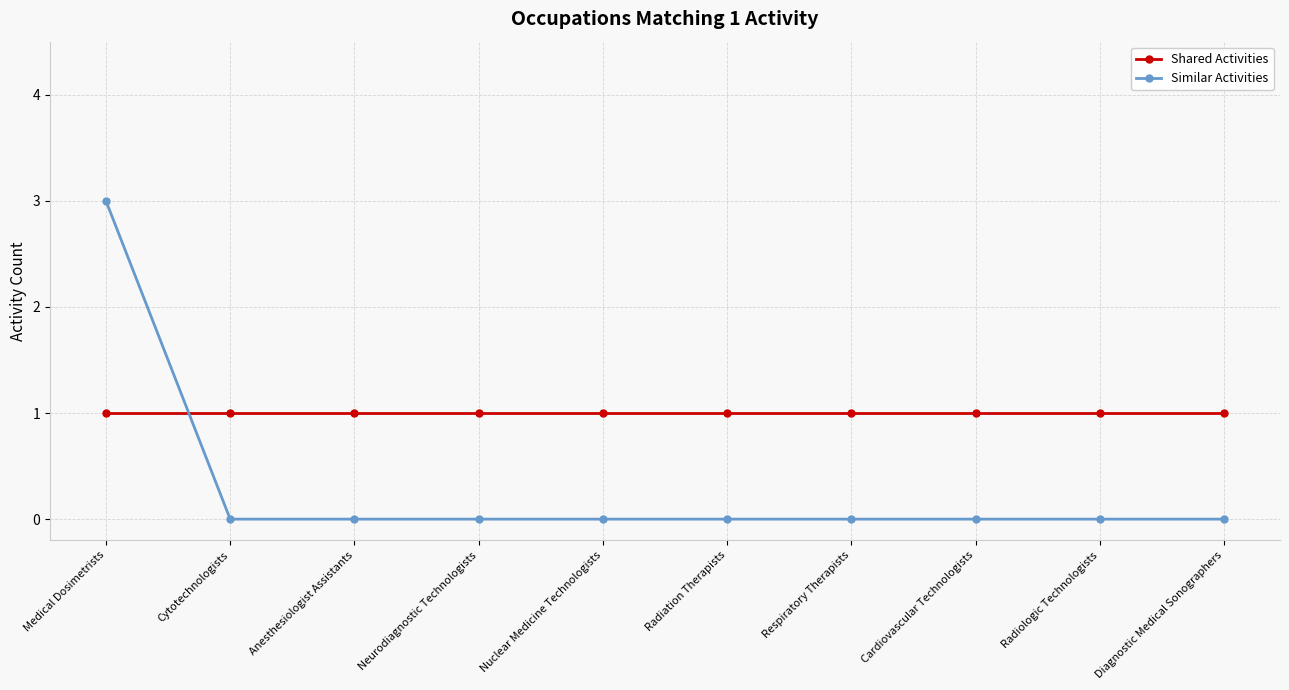

The value of Similar Activities at Diagnostic Medical Sonographers is 0. True or false?

True